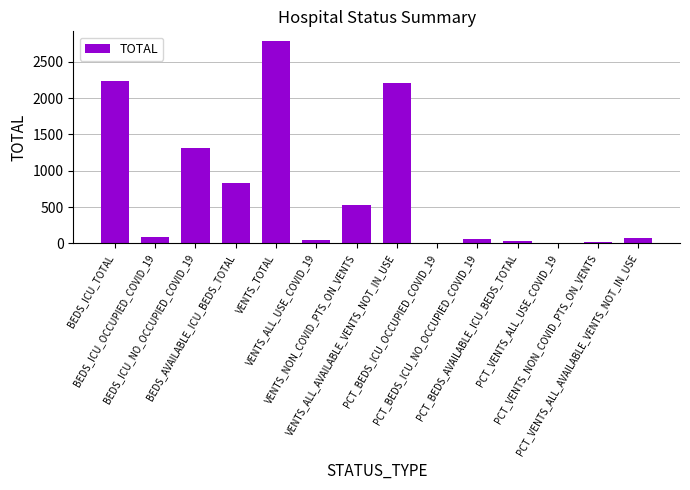

True or false: the data shows 19.1 at PCT_VENTS_NON_COVID_PTS_ON_VENTS.

True